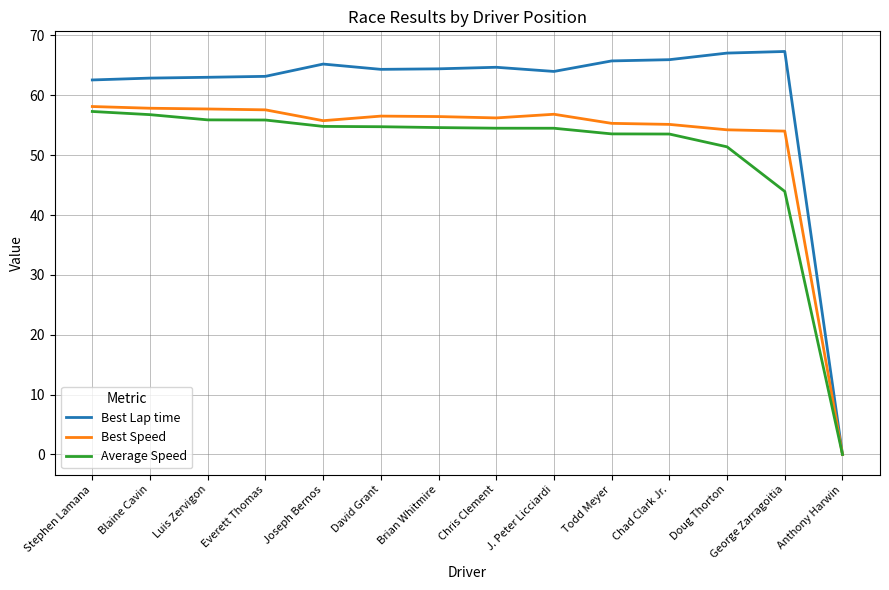

Is it true that Best Lap time equals 63.0 at Luis Zervigon?

True